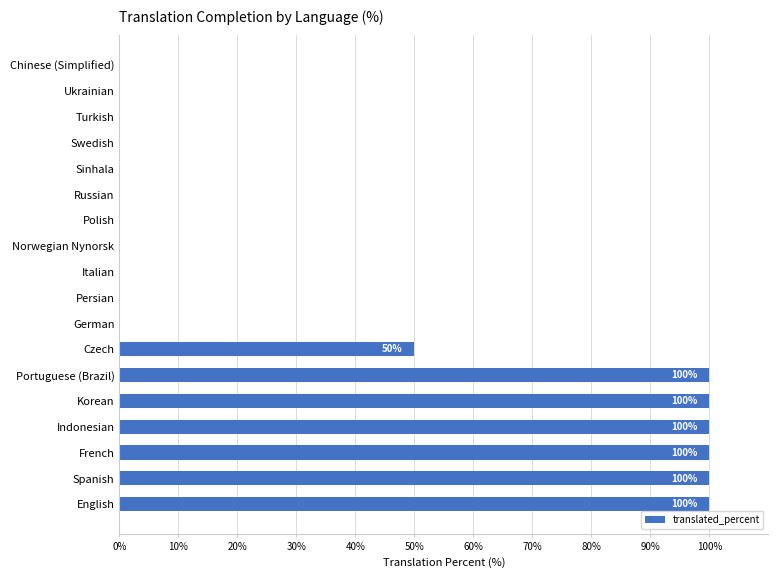

Count the number of data series in this chart.

1